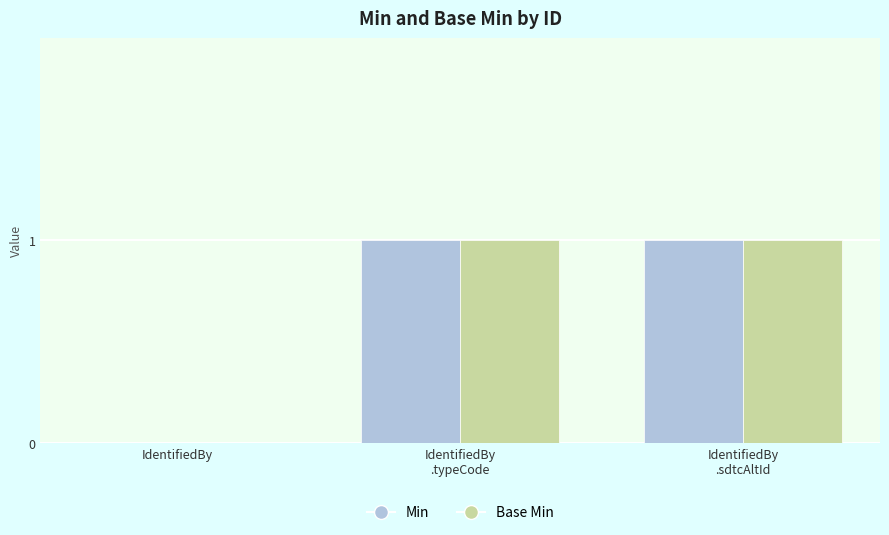

Reading left to right, list all the values displayed in this chart.

Min: IdentifiedBy=0	IdentifiedBy
.typeCode=1	IdentifiedBy
.sdtcAltId=1
Base Min: IdentifiedBy=0	IdentifiedBy
.typeCode=1	IdentifiedBy
.sdtcAltId=1